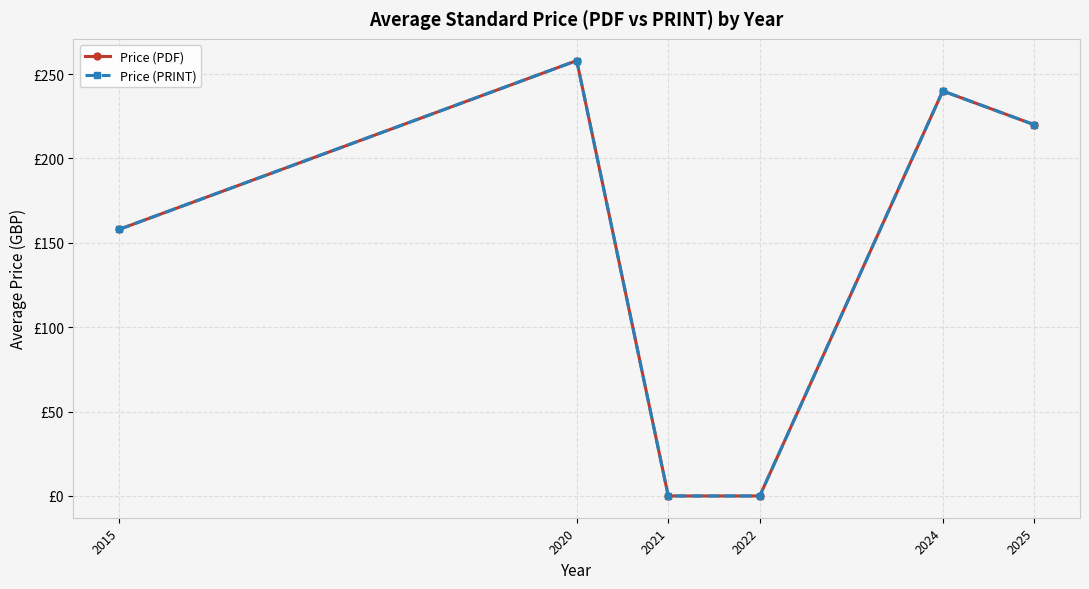

List the series in order of their peak value, highest first.

Price (PDF), Price (PRINT)